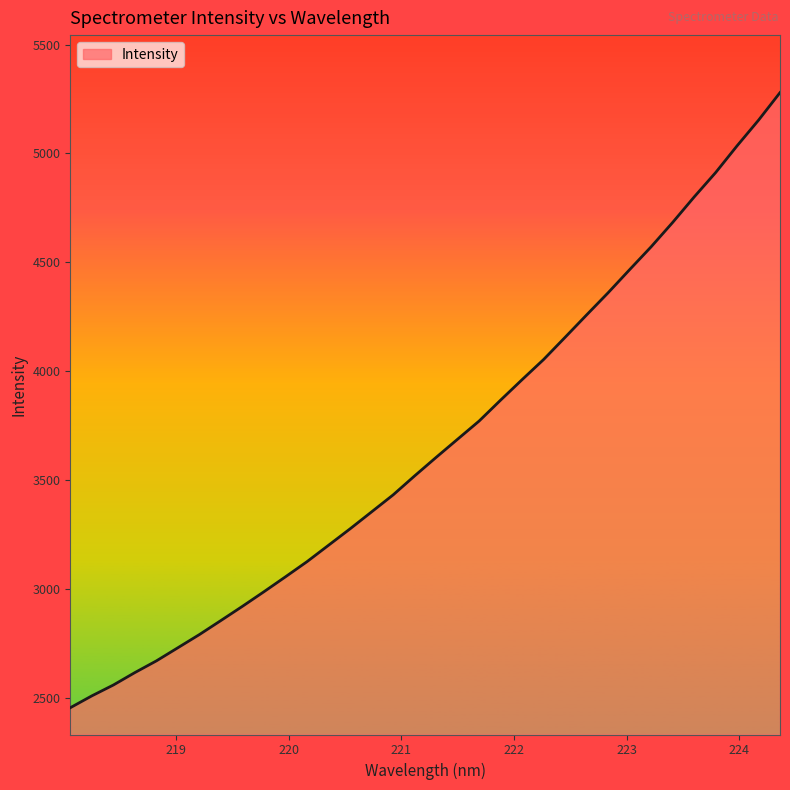

What is the difference between the maximum and minimum values?

2822.8